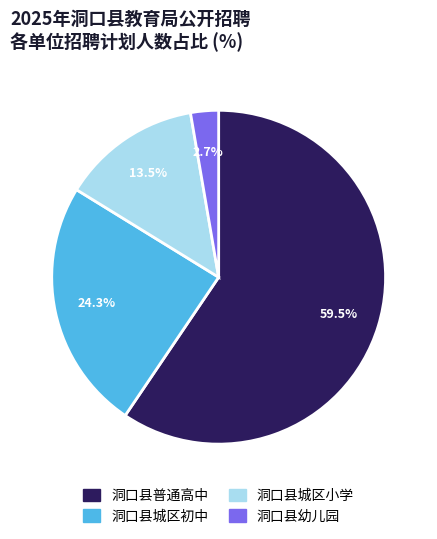

What percentage is the 洞口县城区初中 slice, to the nearest percent?

24%